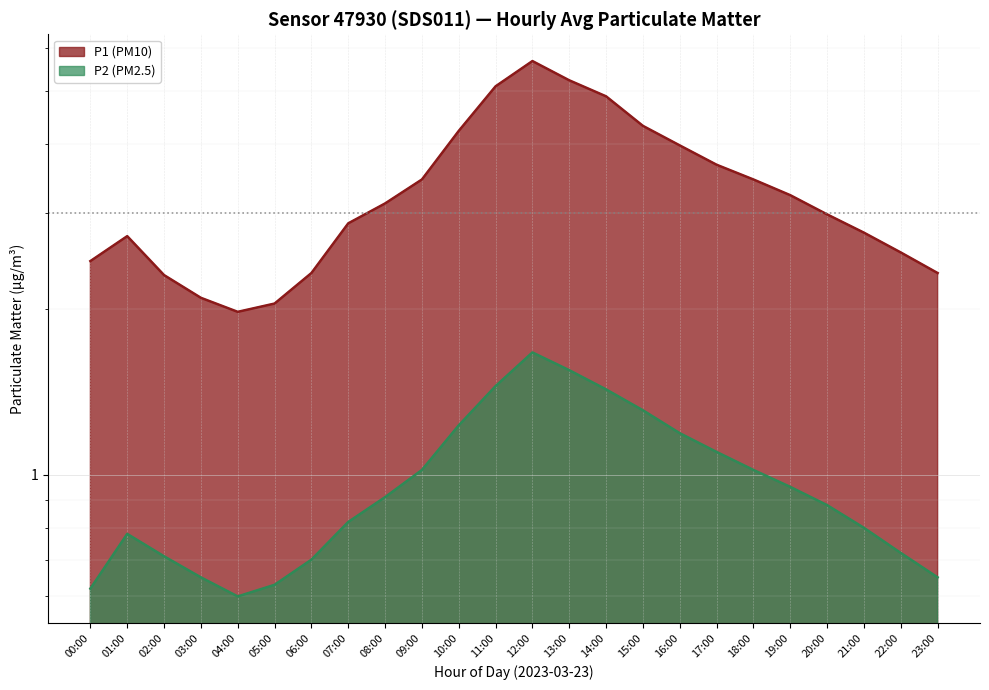

What are all the series names shown in the legend?

P1, P2